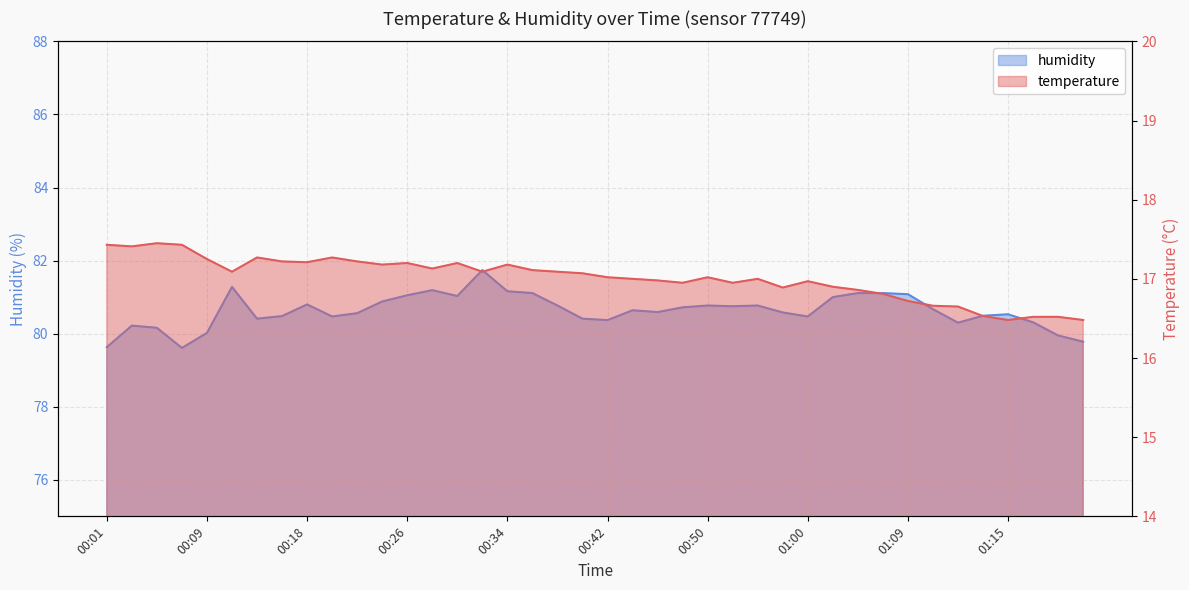

What is the difference between the maximum and minimum values in the temperature series?

1.0